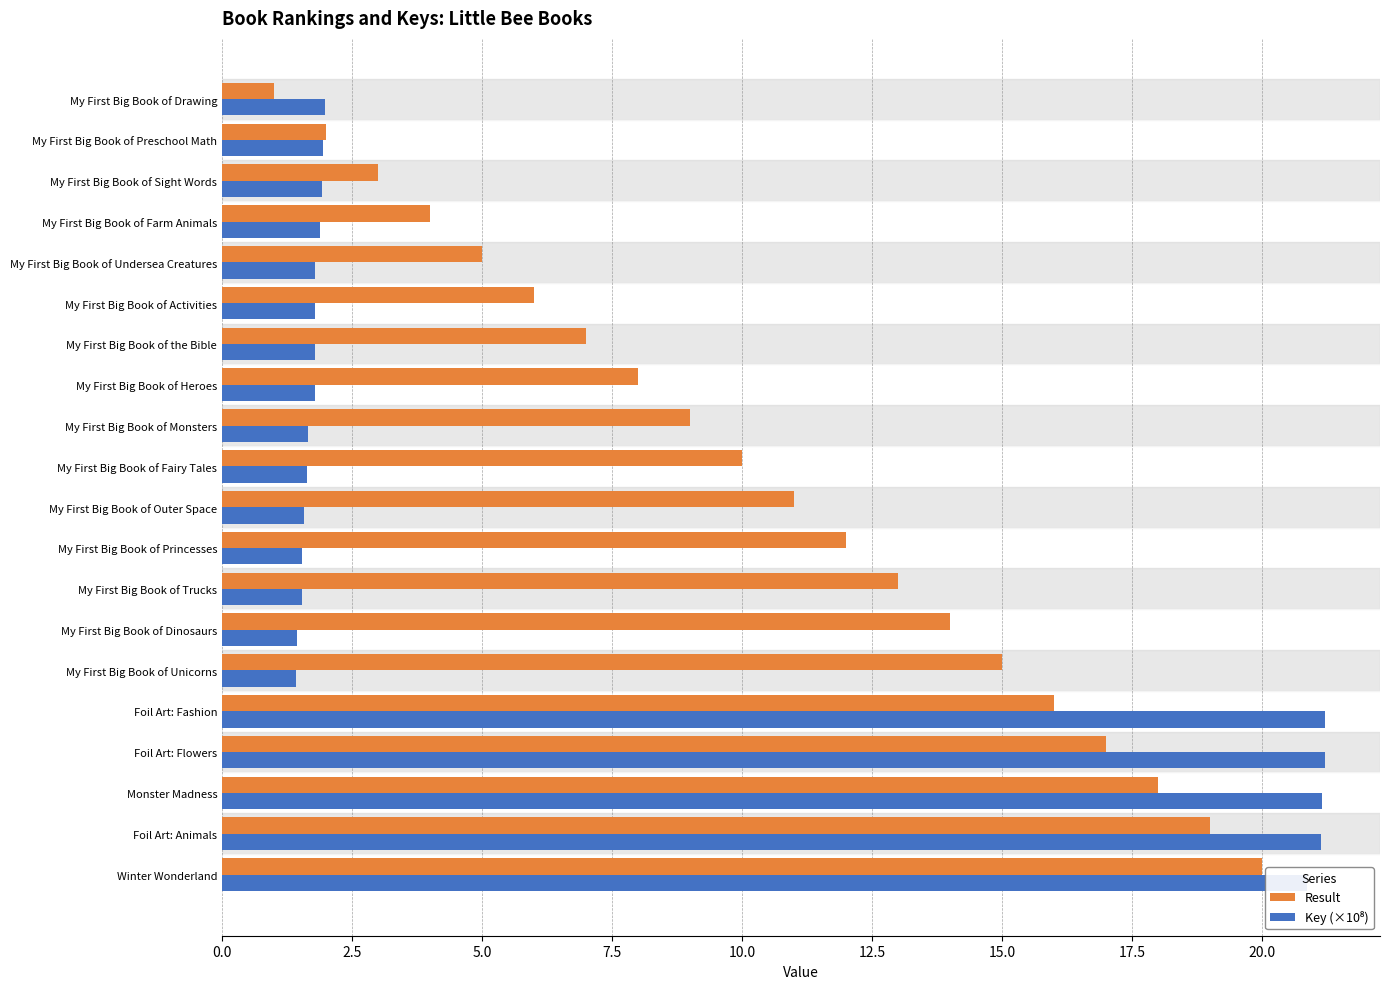

Is it true that Result equals 11.0 at My First Big Book of Outer Space?

True